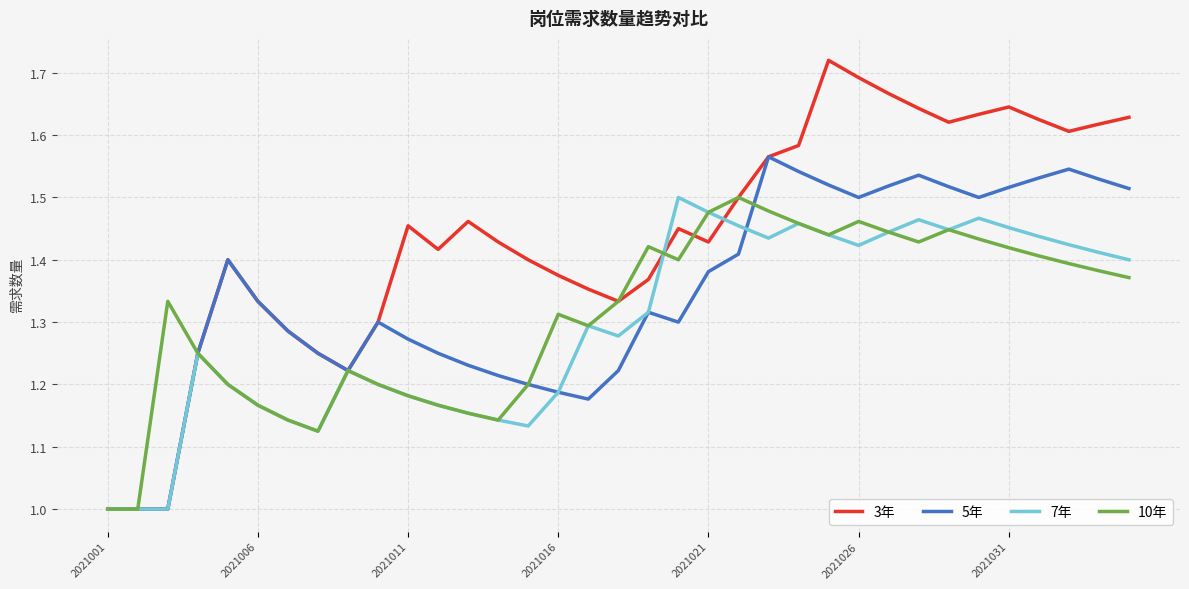

Which series has the largest total across all categories?

3年